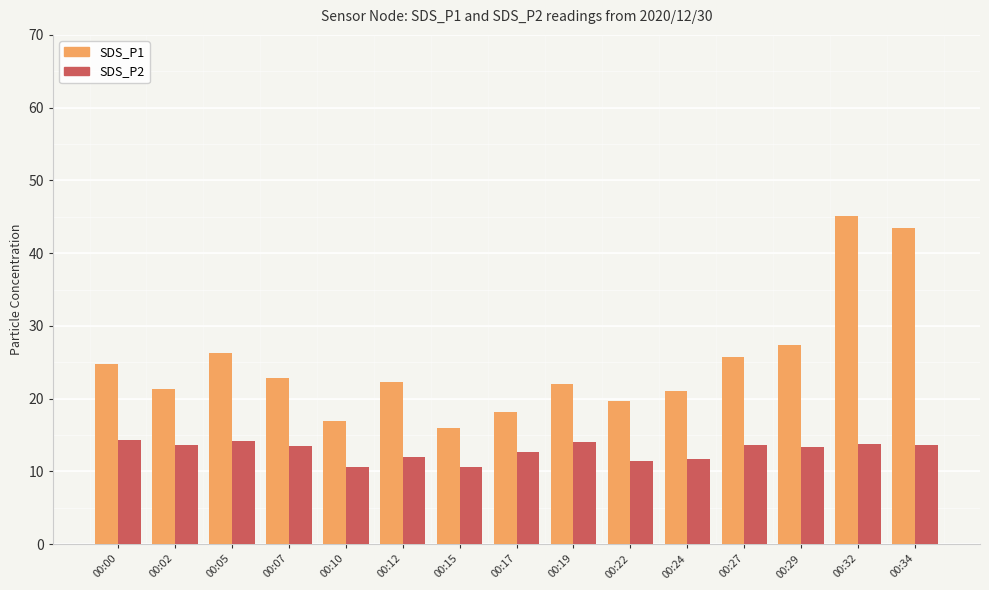

The value of SDS_P2 at 00:29 is 8.2. True or false?

False